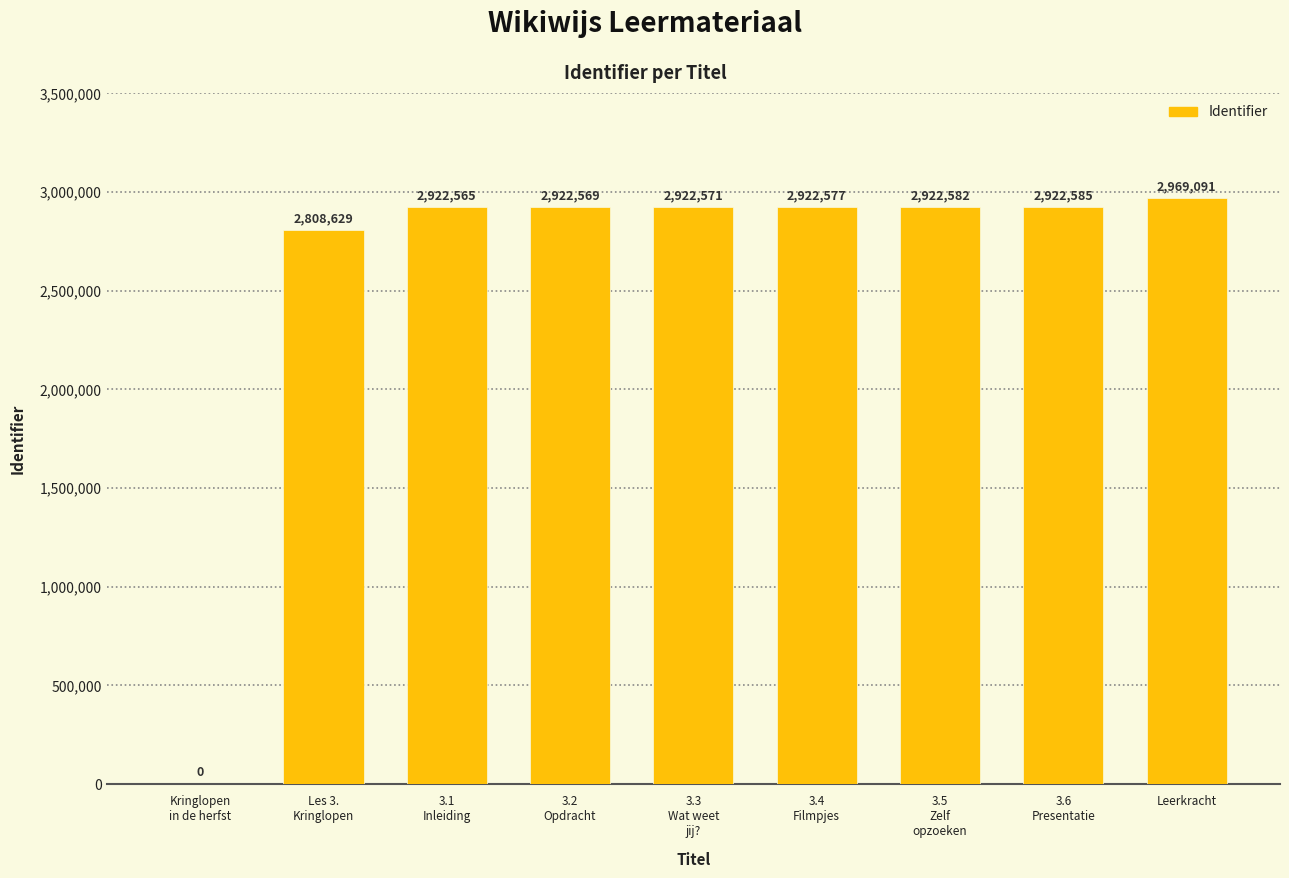

Are the bars horizontal?

No